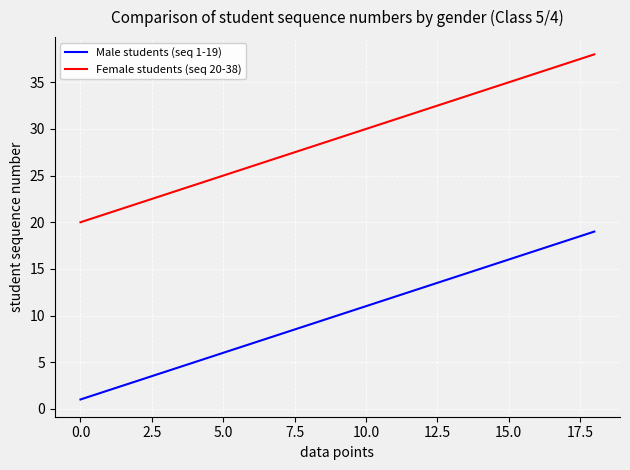

Which series has the largest total across all categories?

Female students (seq 20-38)